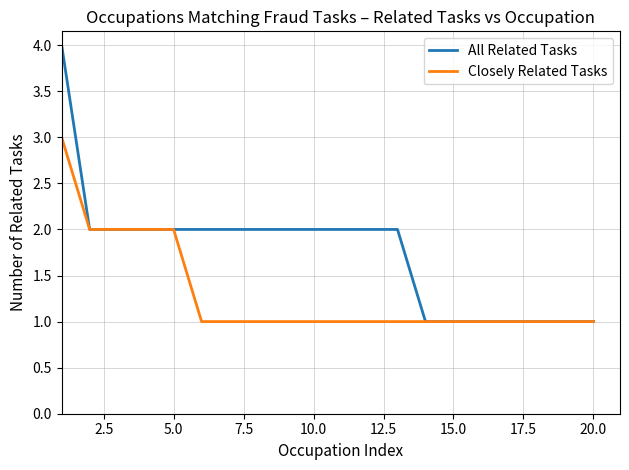

How many lines are shown in the chart?

2